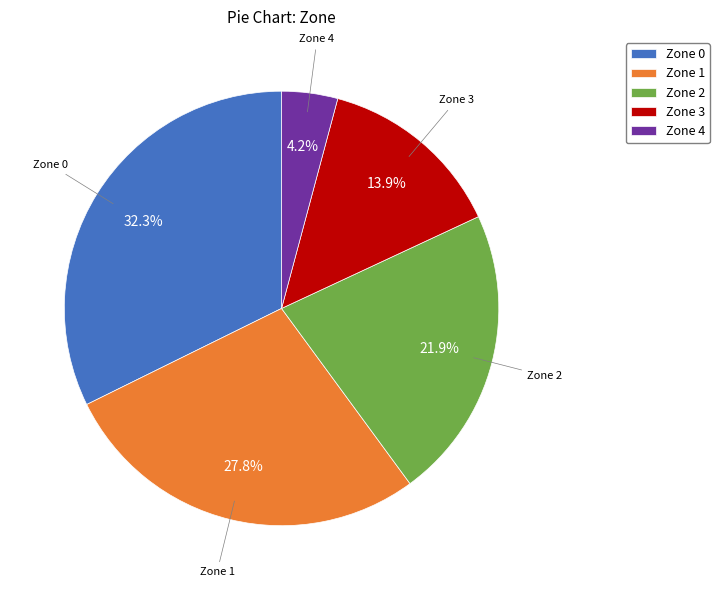

What percentage is the Zone 3 slice, to the nearest percent?

14%